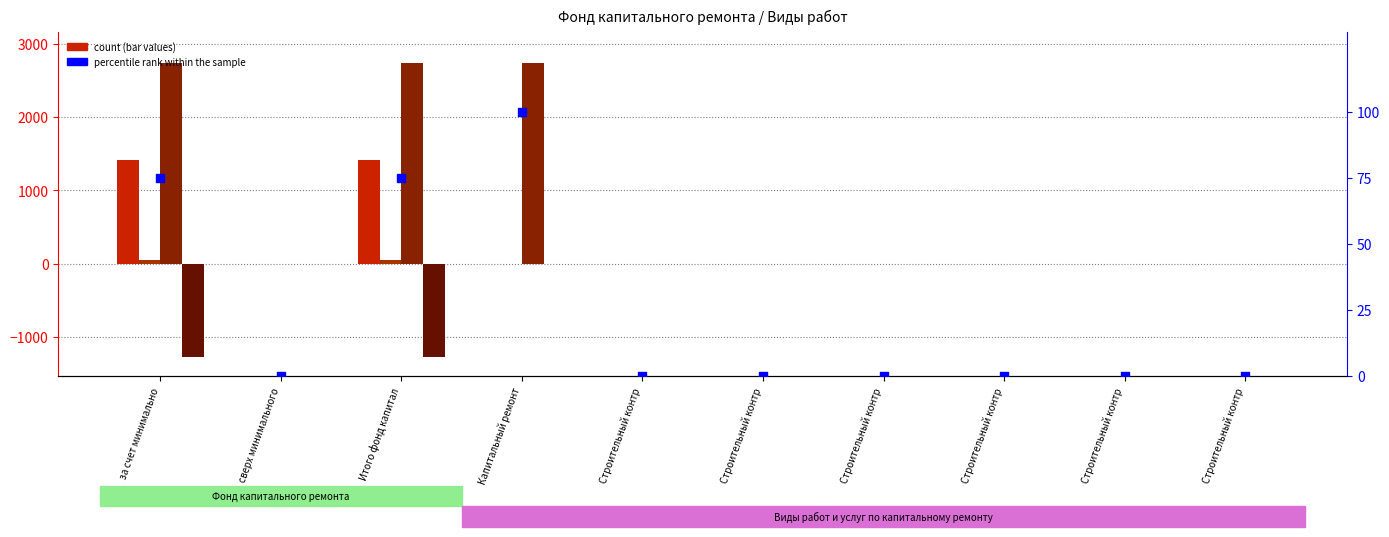

Which series has the widest spread of Y values?

Использовано (руб.)